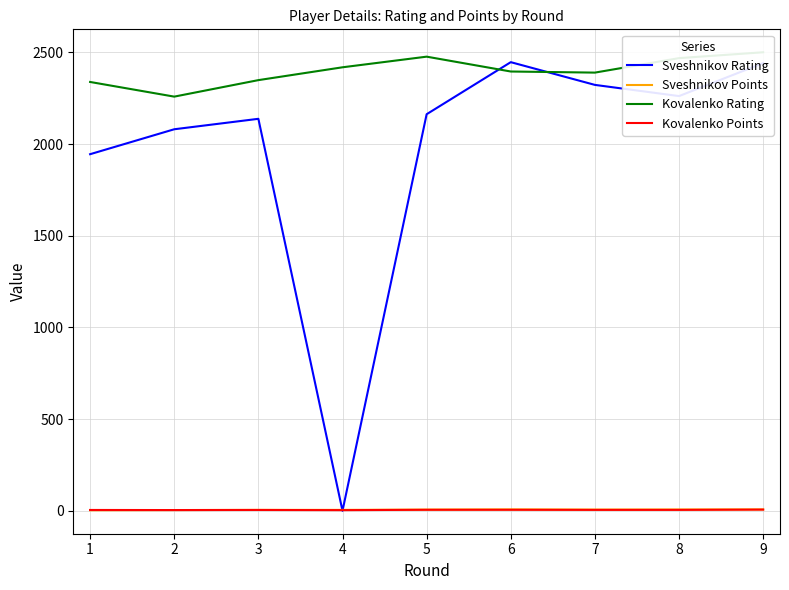

At which category does the chart reach its minimum across all series?

4